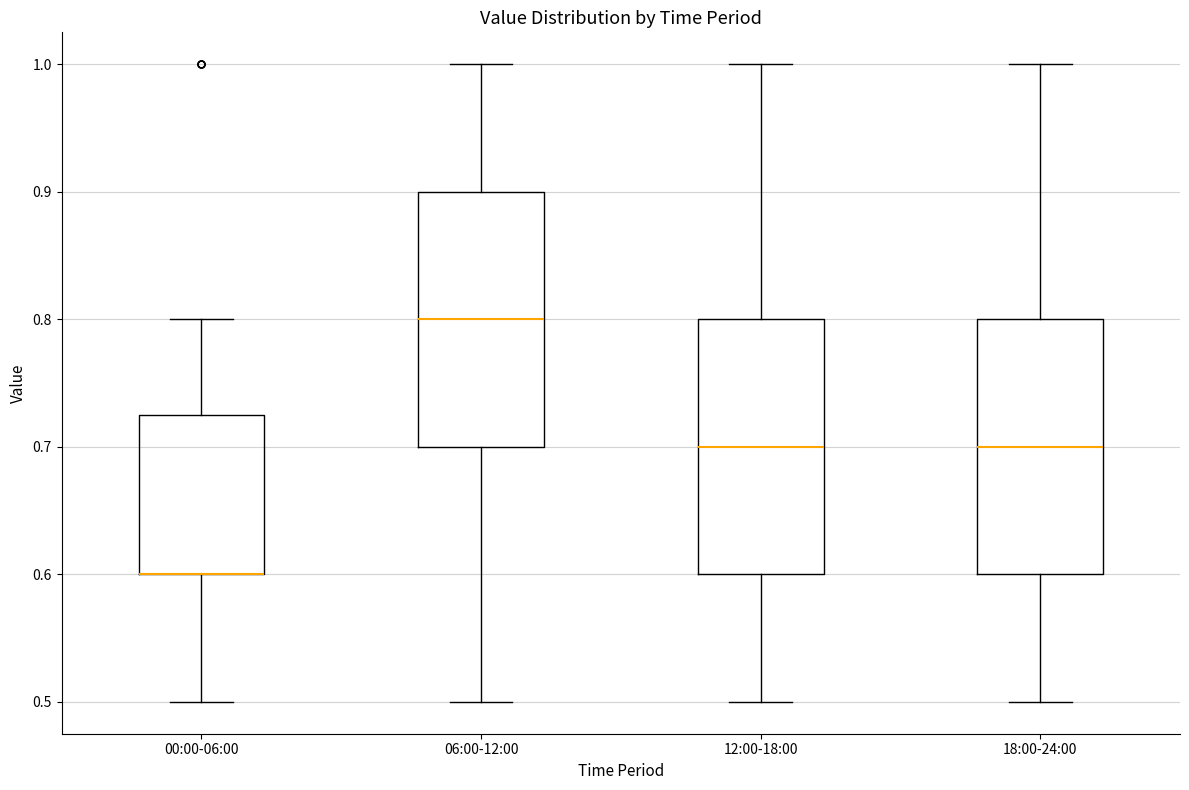

Reading left to right, read every box against the y-axis: the position of its median line, the range the box covers, and the ends of its whiskers. The values are not printed on the chart, so give them approximately, as read against the axis.

00:00-06:00: median 0.60 (drawn on the box's lower edge), box 0.60 to 0.73, whiskers 0.50 to 0.80
06:00-12:00: median 0.80, box 0.70 to 0.90, whiskers 0.50 to 1.00
12:00-18:00: median 0.70, box 0.60 to 0.80, whiskers 0.50 to 1.00
18:00-24:00: median 0.70, box 0.60 to 0.80, whiskers 0.50 to 1.00